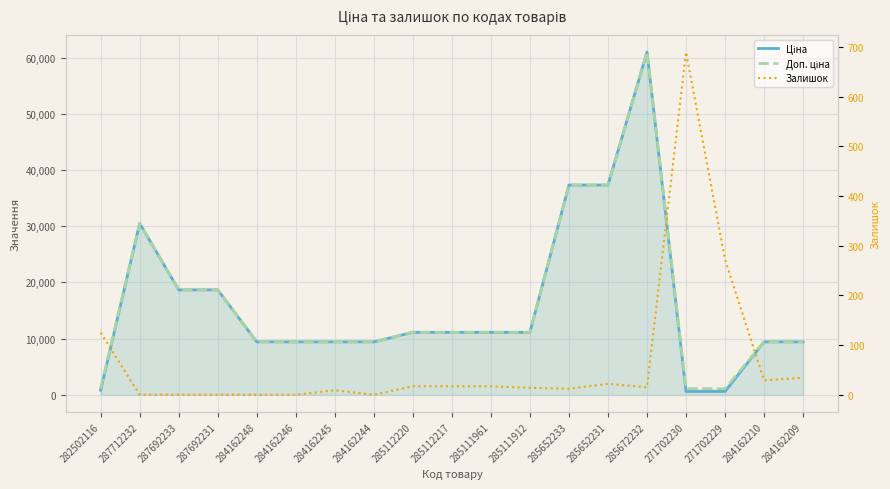

Does the chart display data point markers on the line(s)?

No